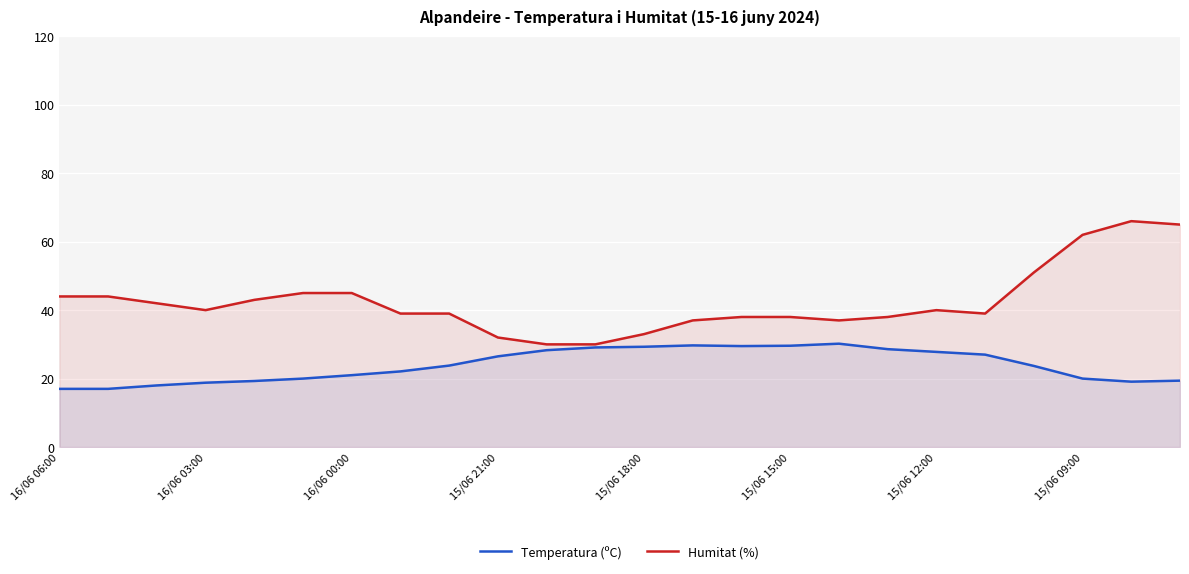

The value of Temperatura (ºC) at 15/06 18:00 is 29.3. True or false?

True